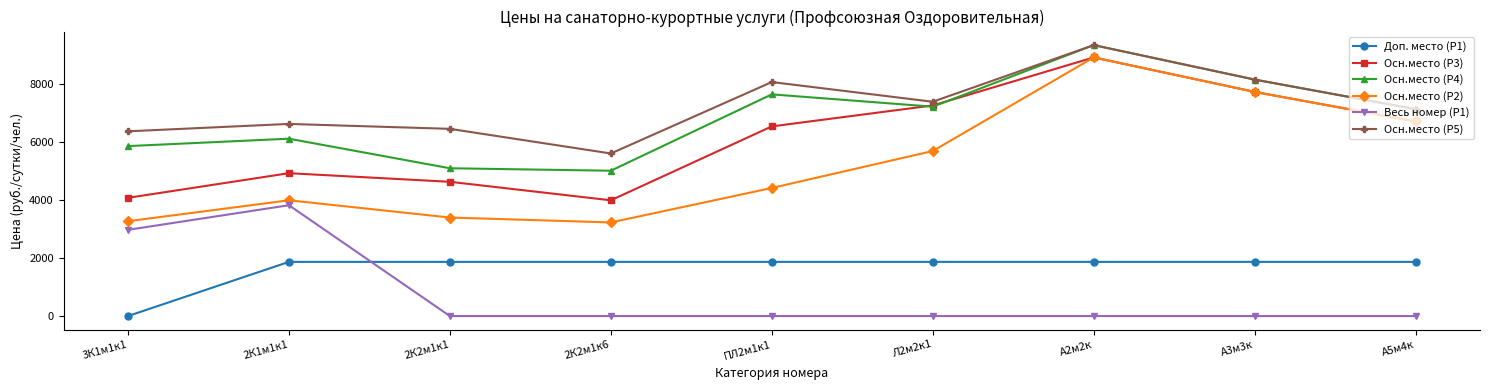

At 2К2м1к1, list the series in order from largest to smallest.

Осн.место (P5), Осн.место (P4), Осн.место (P3), Осн.место (P2), Доп. место (P1), Весь номер (P1)